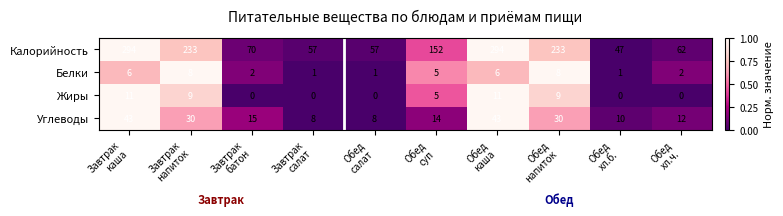

What is the sum of all Белки values?

40